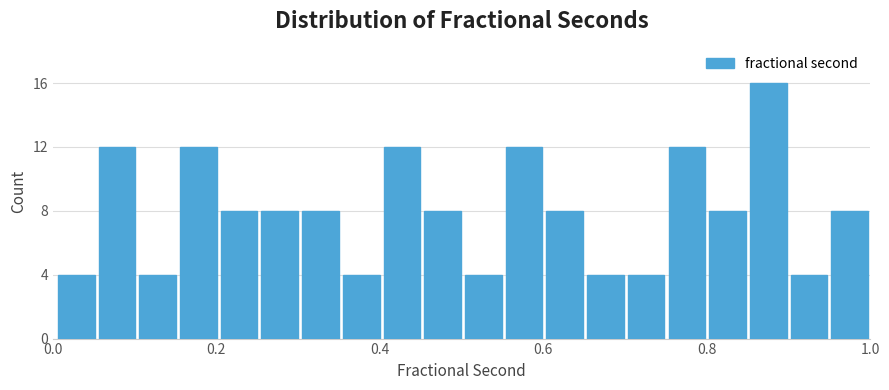

Around what value on the x-axis is the tallest bar? Give the approximate position of its centre, as read against the axis.

0.88